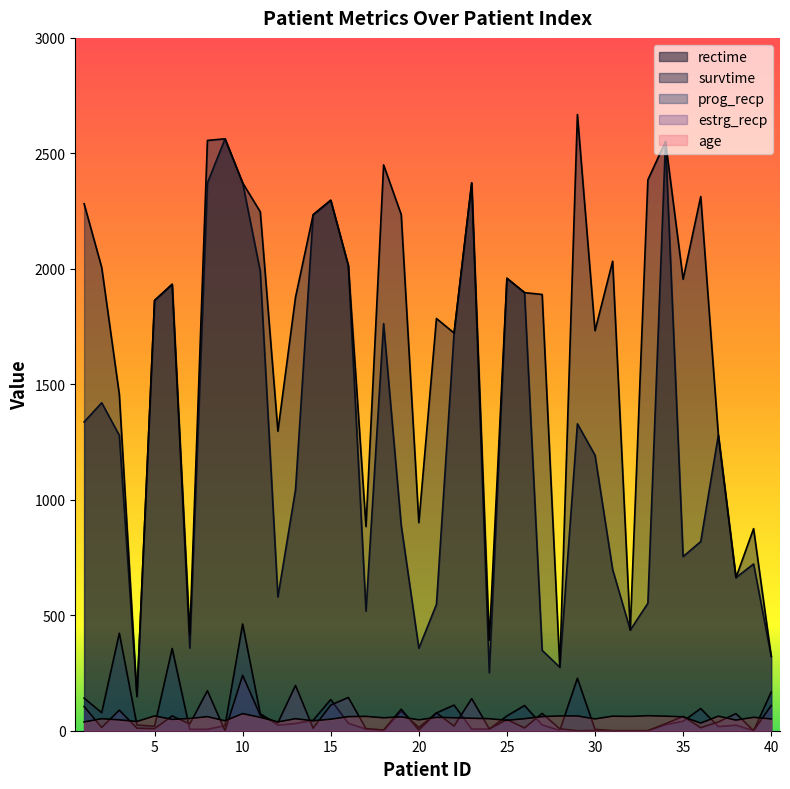

Count the number of categories in the chart.

40